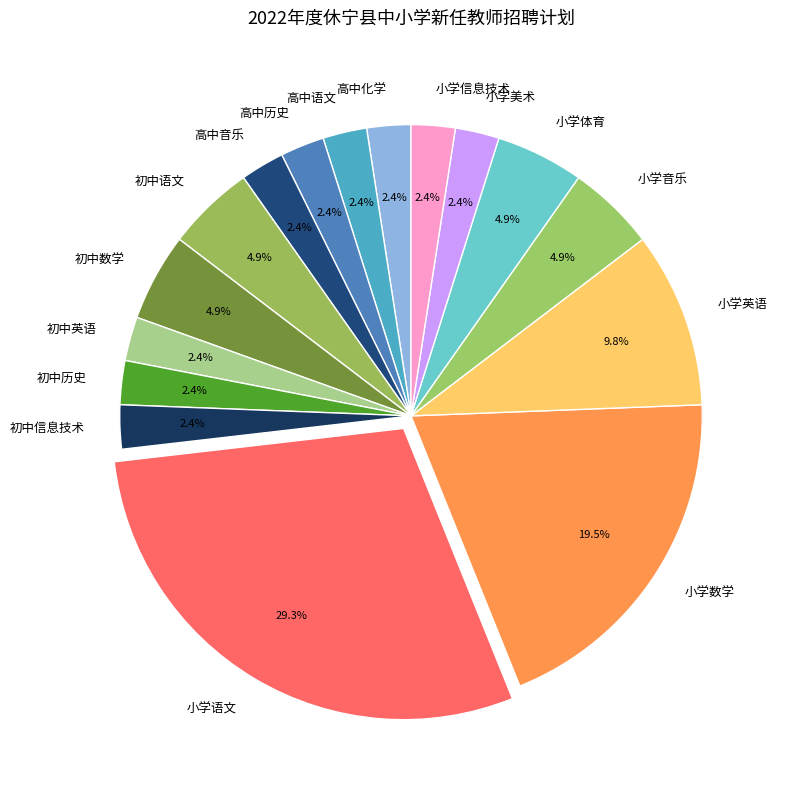

Does 小学语文 represent more than half of the total?

No